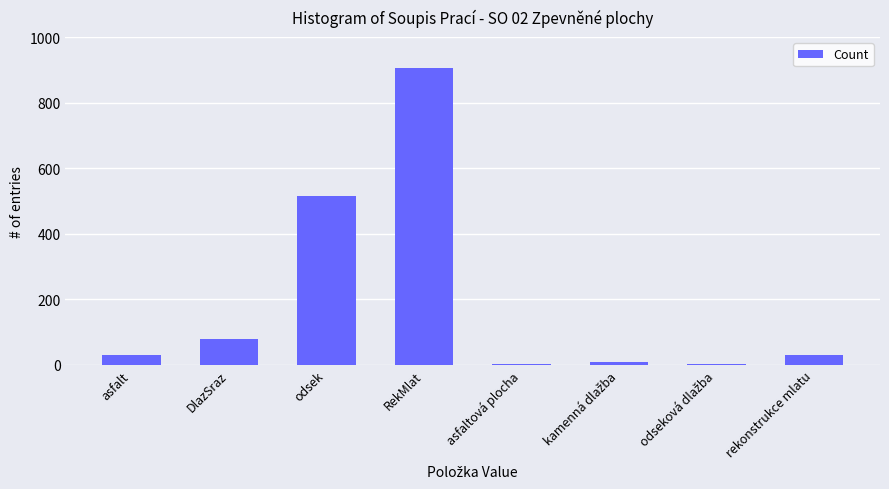

At which label is the value closest to 454?

odsek